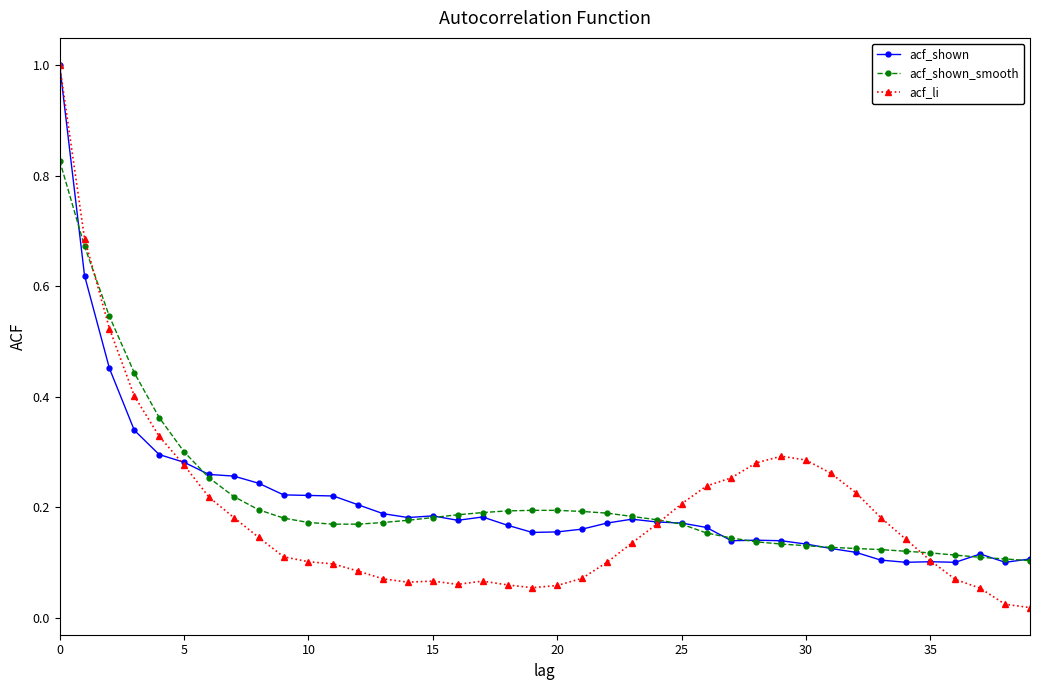

What is the highest value of the acf_li series?

1.0